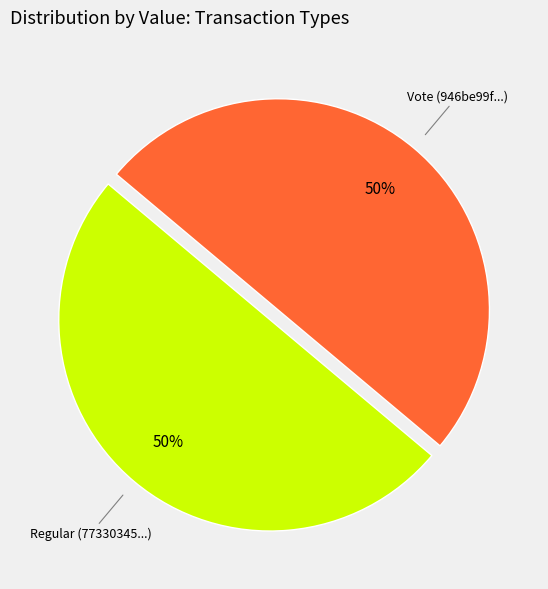

To the nearest percent, what is the average slice percentage?

50%